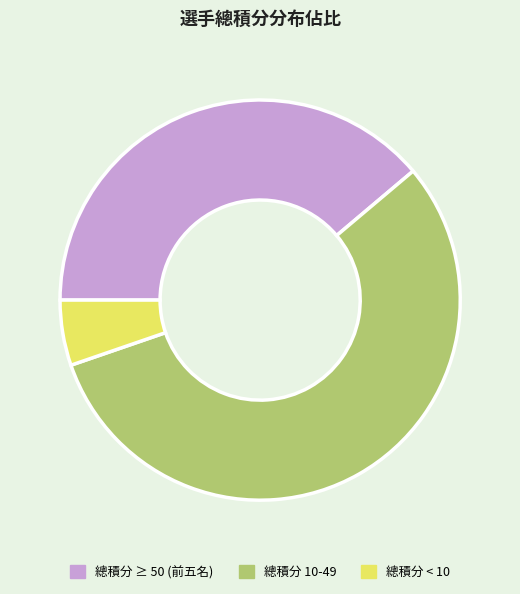

Rank the categories by value from highest to lowest.

總積分 10-49, 總積分 ≥ 50 (前五名), 總積分 < 10